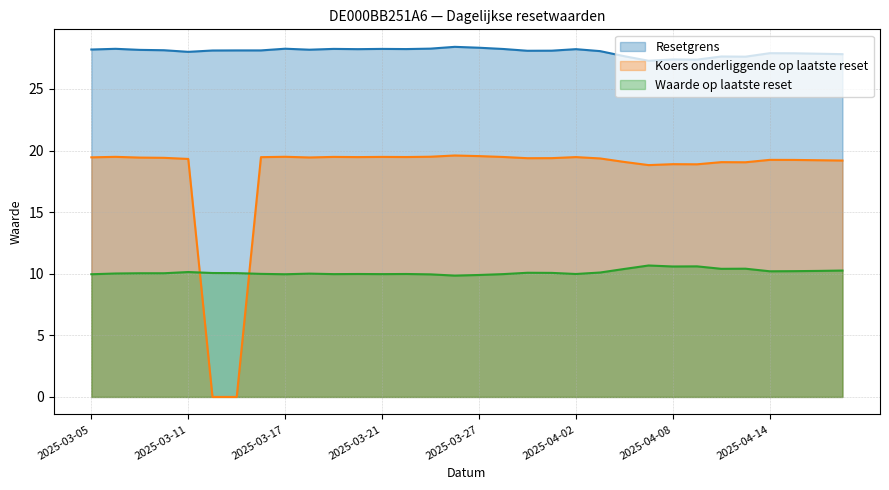

What is the minimum value for Resetgrens?

27.3